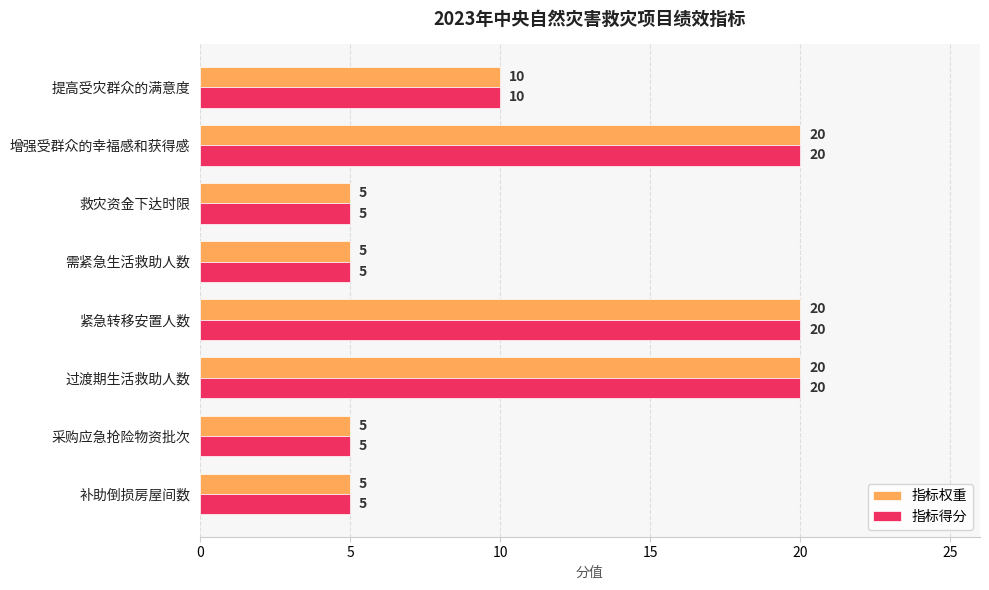

What is the minimum value for 指标权重?

5